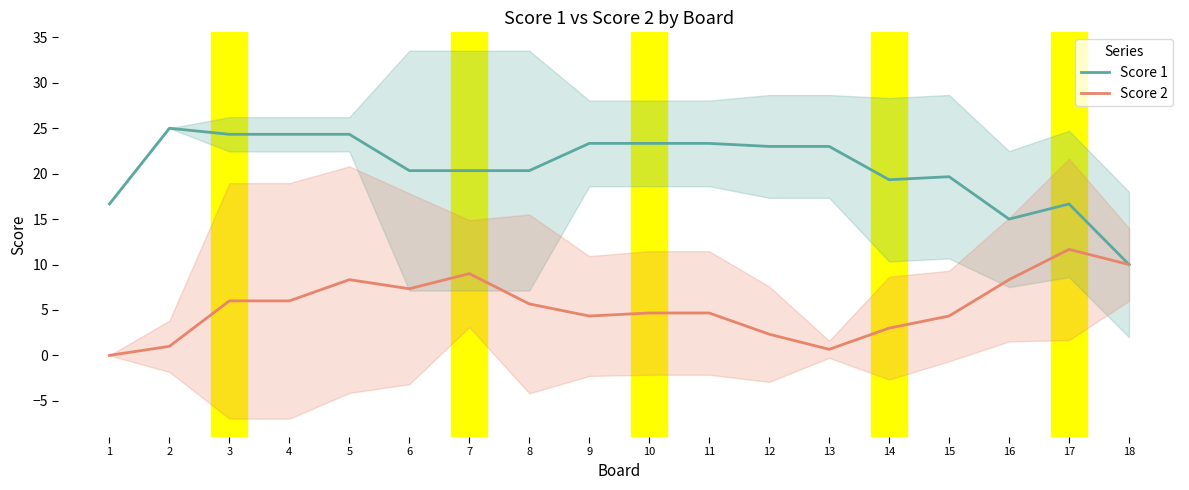

How many data points does each series have?

18